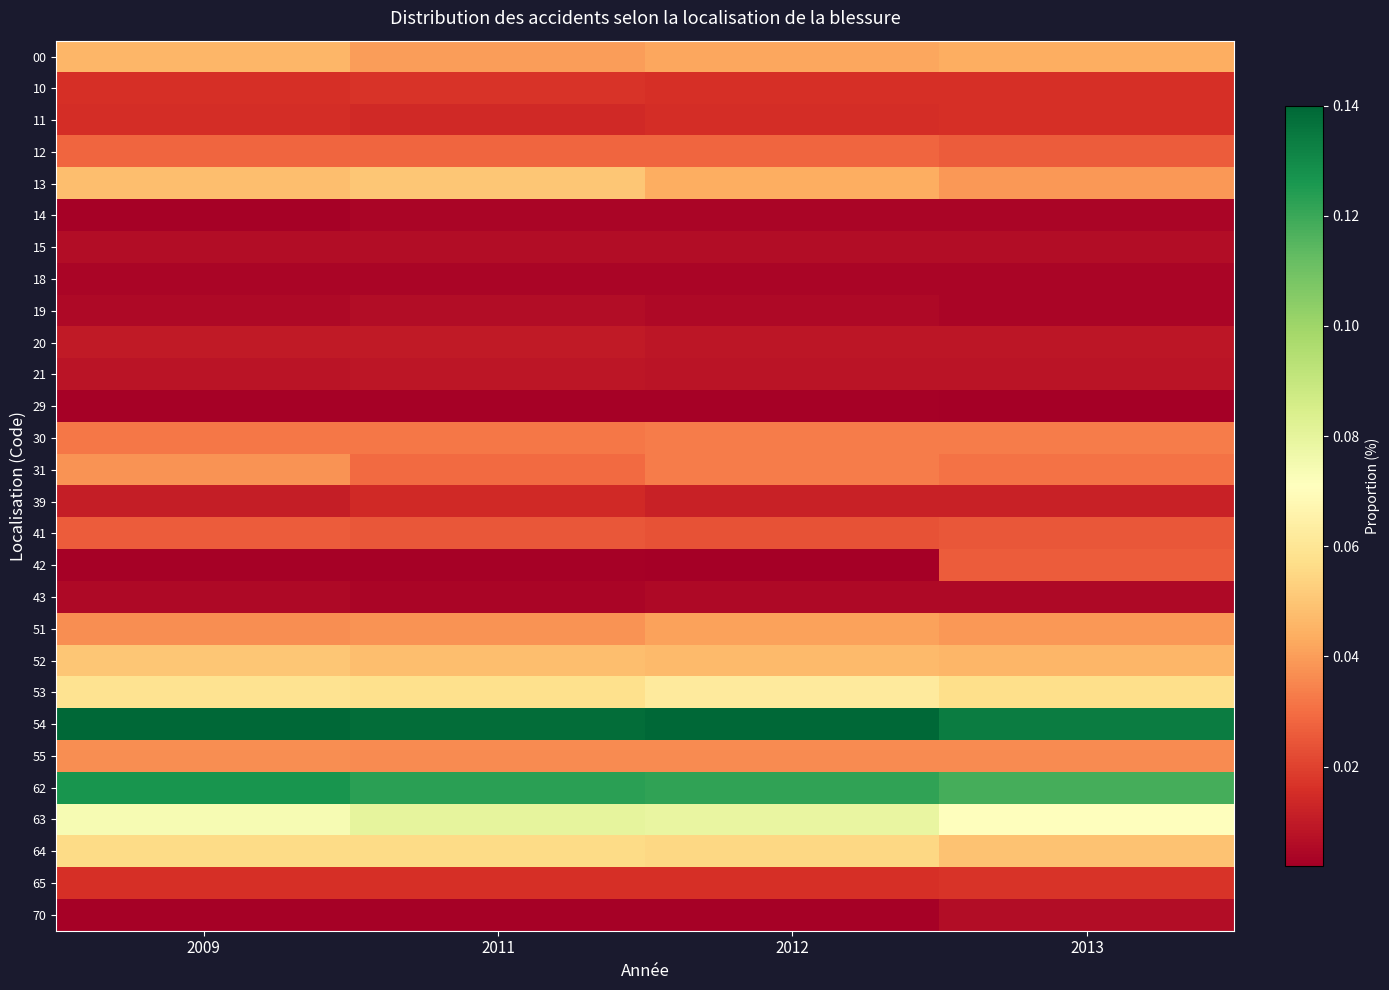

Which label corresponds to the largest value in the chart?

2009